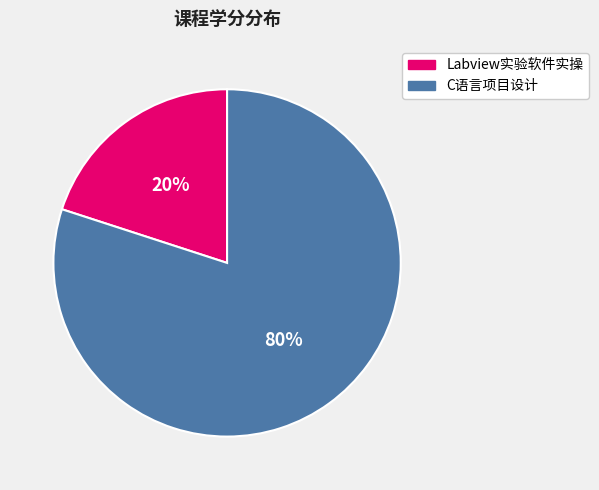

Rank the categories by value from highest to lowest.

C语言项目设计, Labview实验软件实操